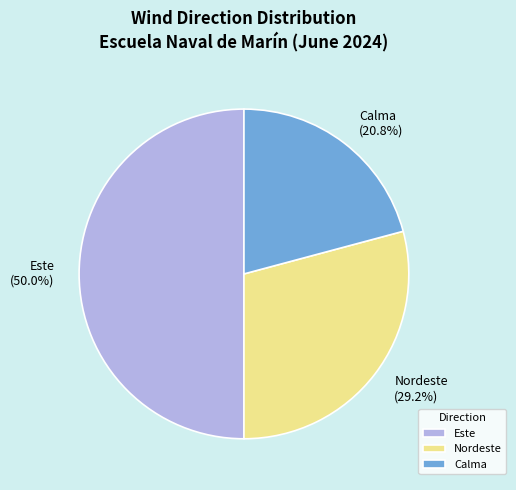

What percentage is the Calma slice, to the nearest percent?

21%